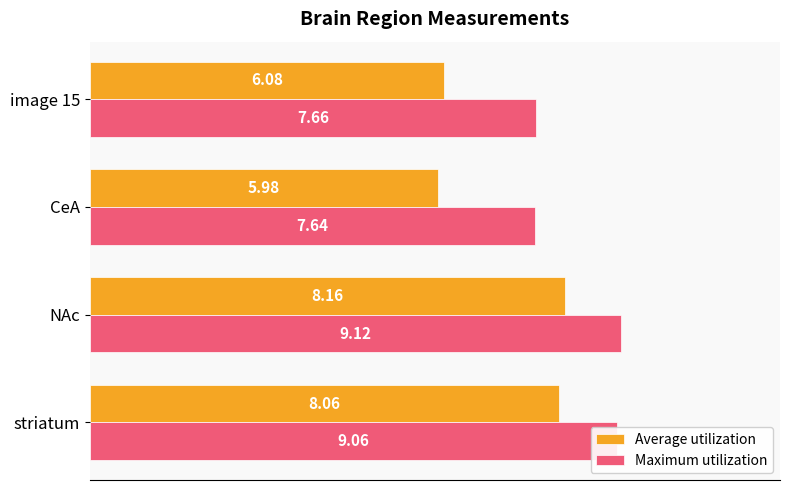

At striatum, list the series in order from smallest to largest.

Average utilization, Maximum utilization